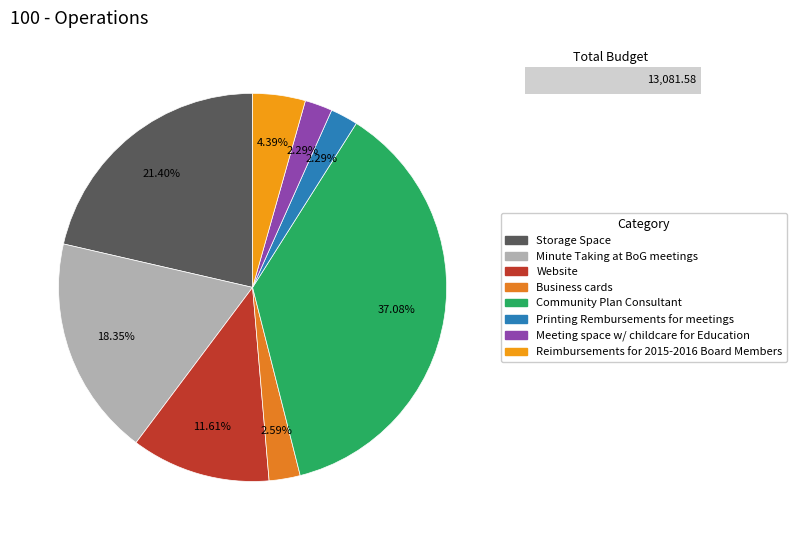

True or false: Business cards accounts for 1% of the total.

False